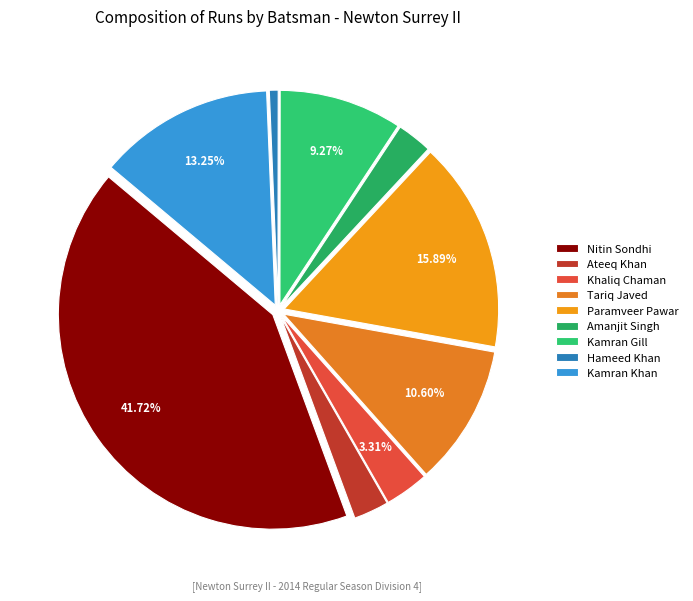

How many slices are in this pie chart?

9